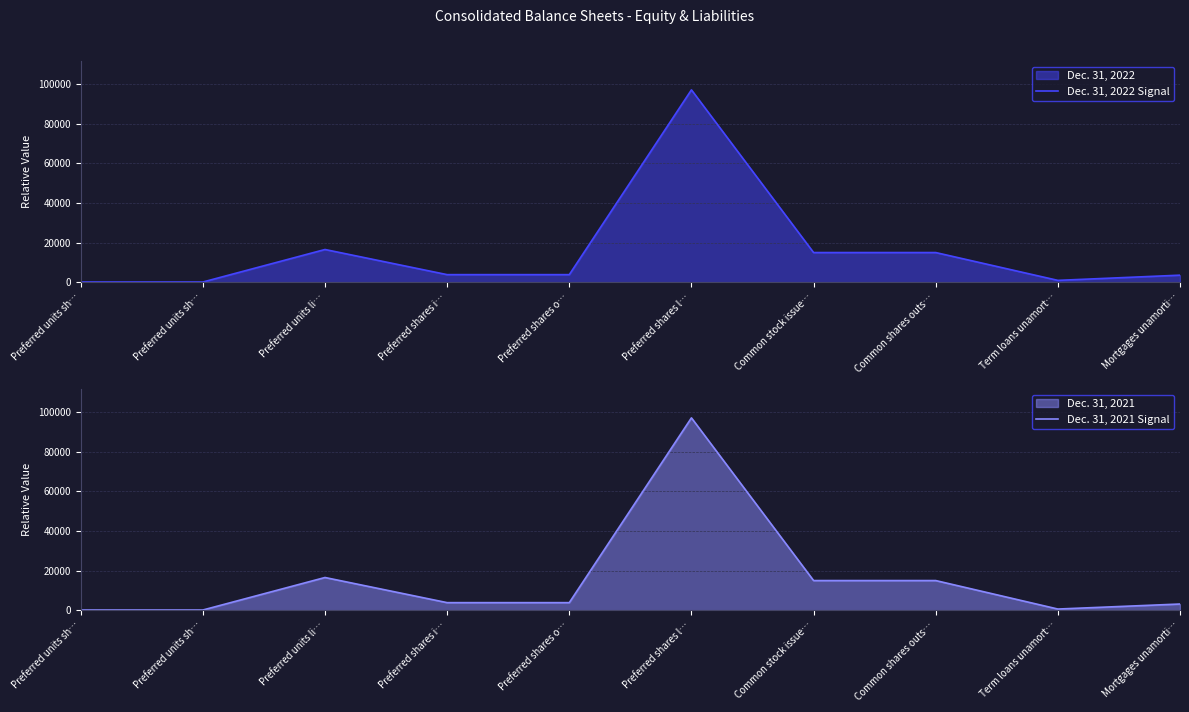

How many data points does each series have?

10